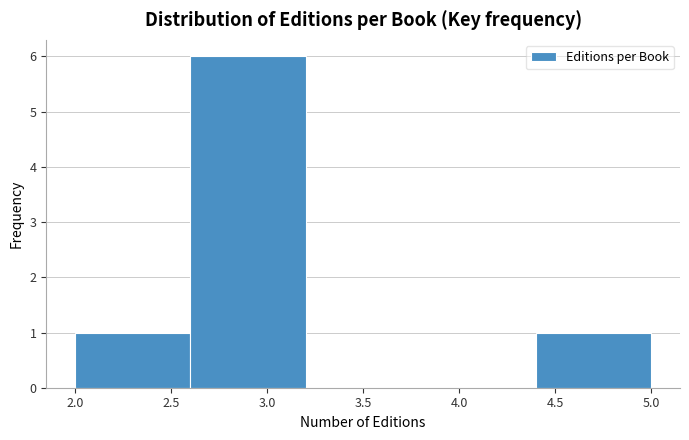

Reading left to right, transcribe this chart: for each bar, give the range it covers on the x-axis and its height. The values are not printed on the chart, so give them approximately, as read against the axis.

2.0 to 2.6: 1
2.6 to 3.2: 6
3.2 to 3.8: 0
3.8 to 4.4: 0
4.4 to 5.0: 1